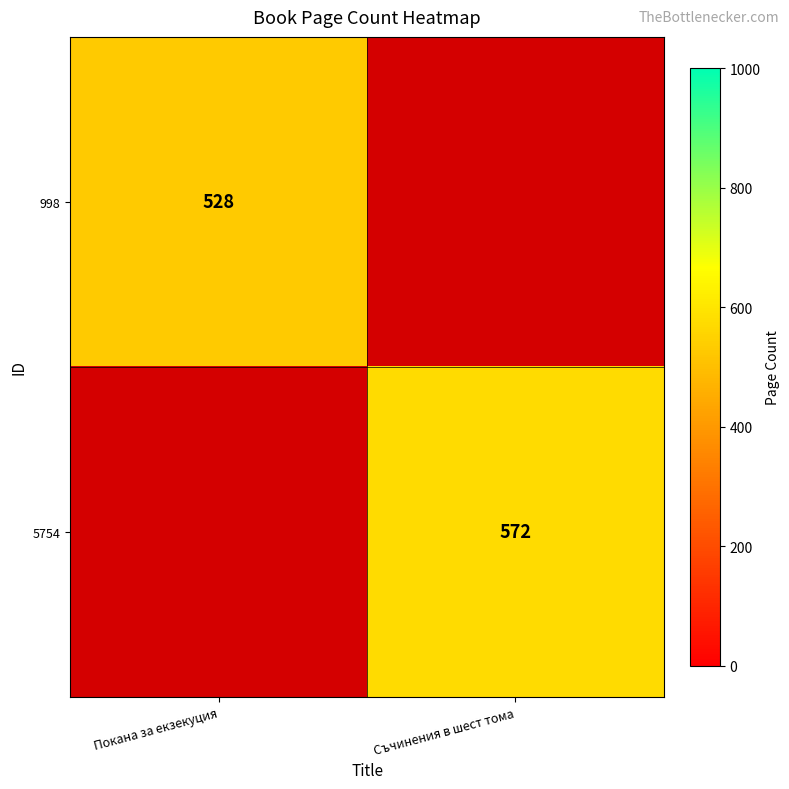

The value of 998 at Покана за екзекуция is 528. True or false?

True